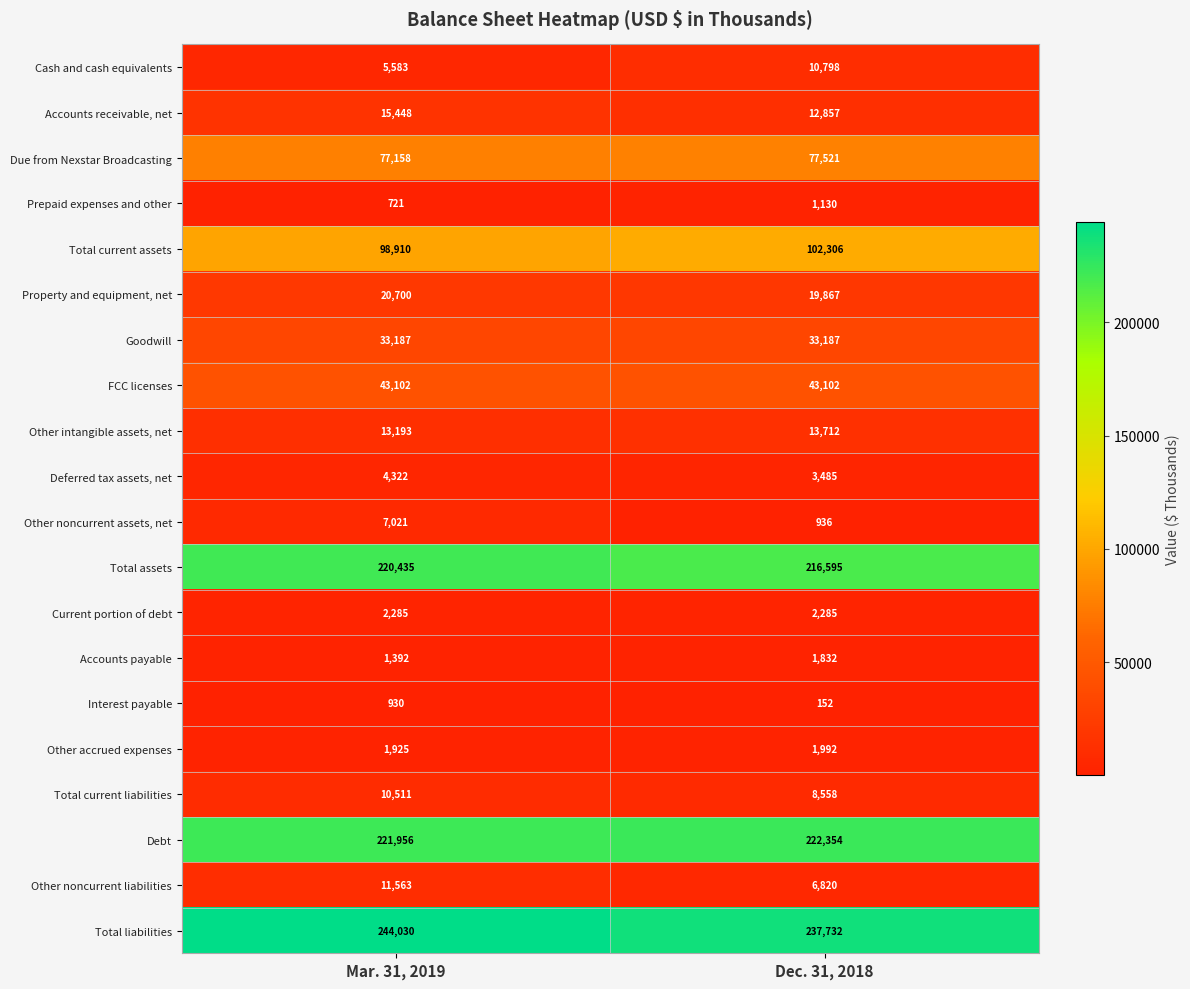

How many categories are shown in the chart?

2